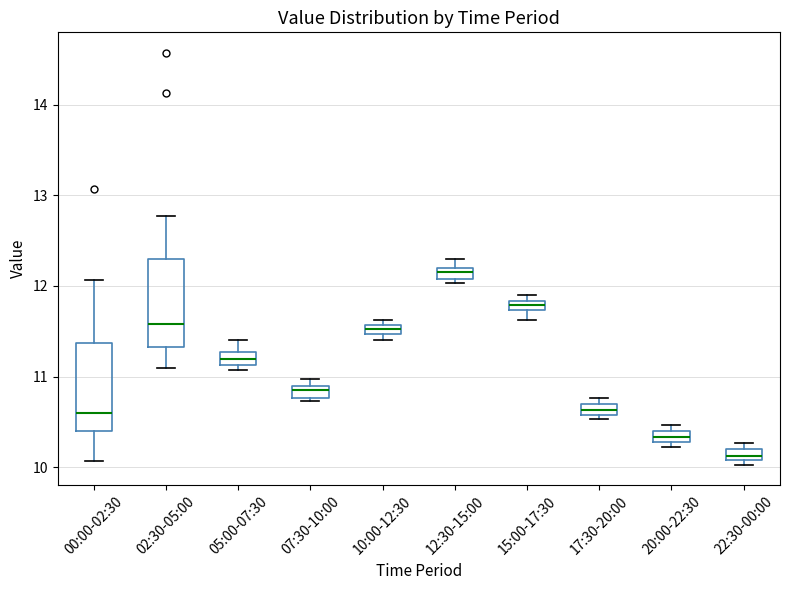

Which box has the lowest median line?

22:30-00:00